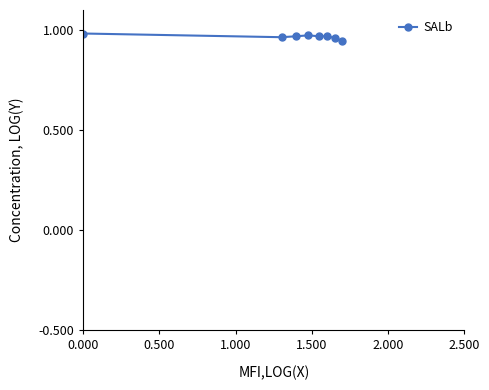

How many values are between 0 and 1?

8